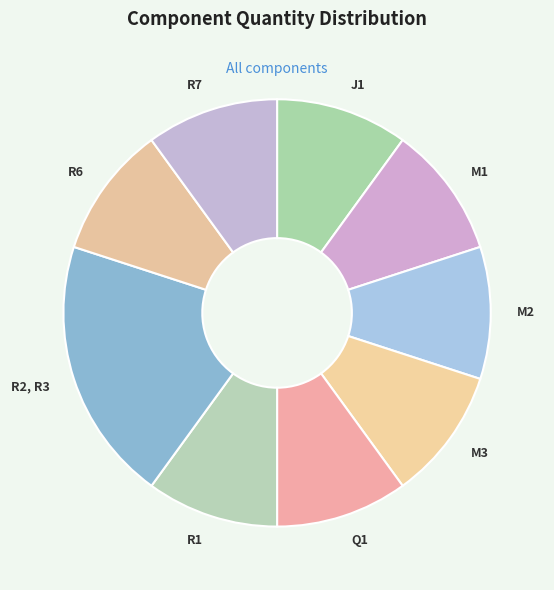

What is the ratio of the value at R2, R3 to the value at J1?

2.0